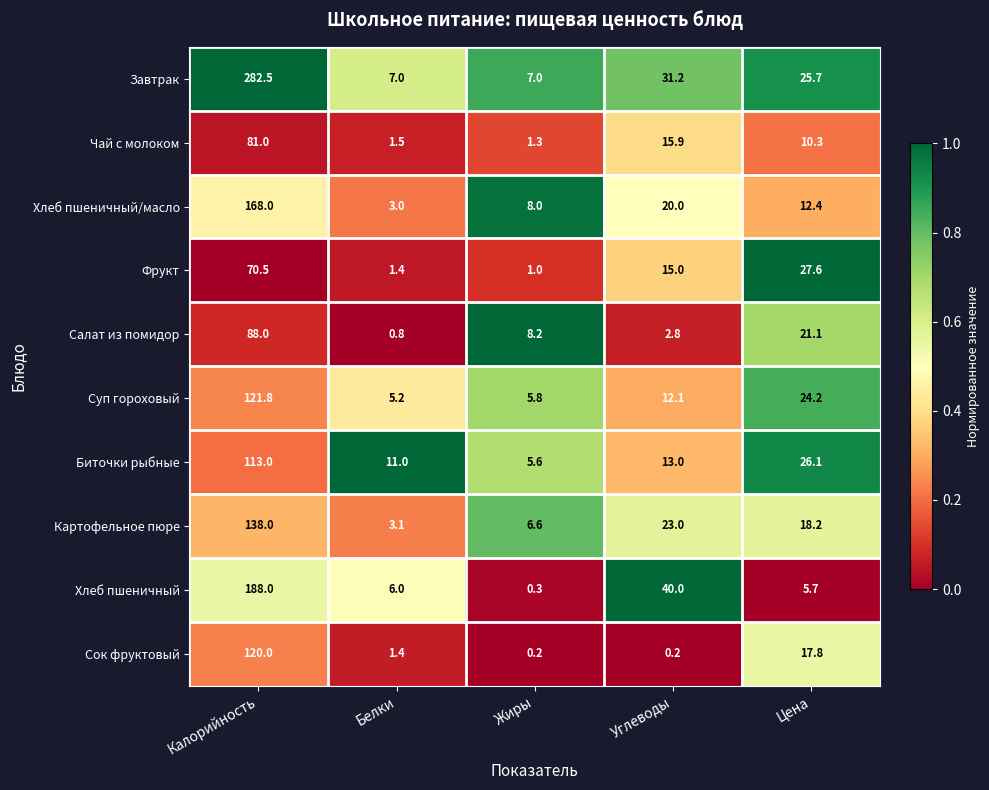

Rank the series by their maximum value, from highest to lowest.

Завтрак, Хлеб пшеничный, Хлеб пшеничный/масло, Картофельное пюре, Суп гороховый, Сок фруктовый, Биточки рыбные, Салат из помидор, Чай с молоком, Фрукт